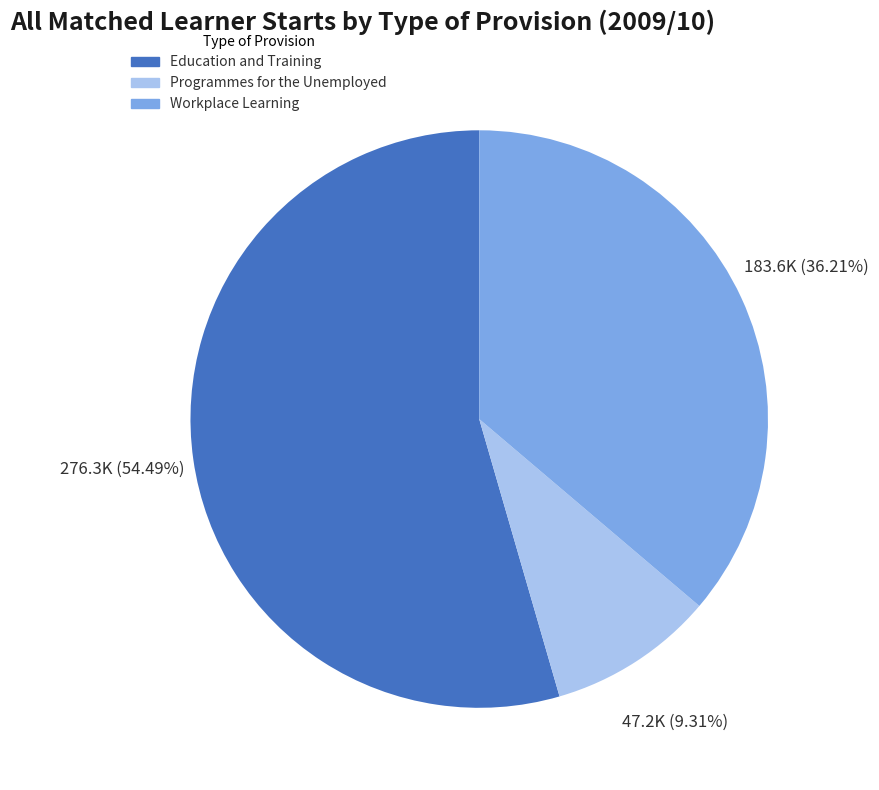

How many slices are in this pie chart?

3